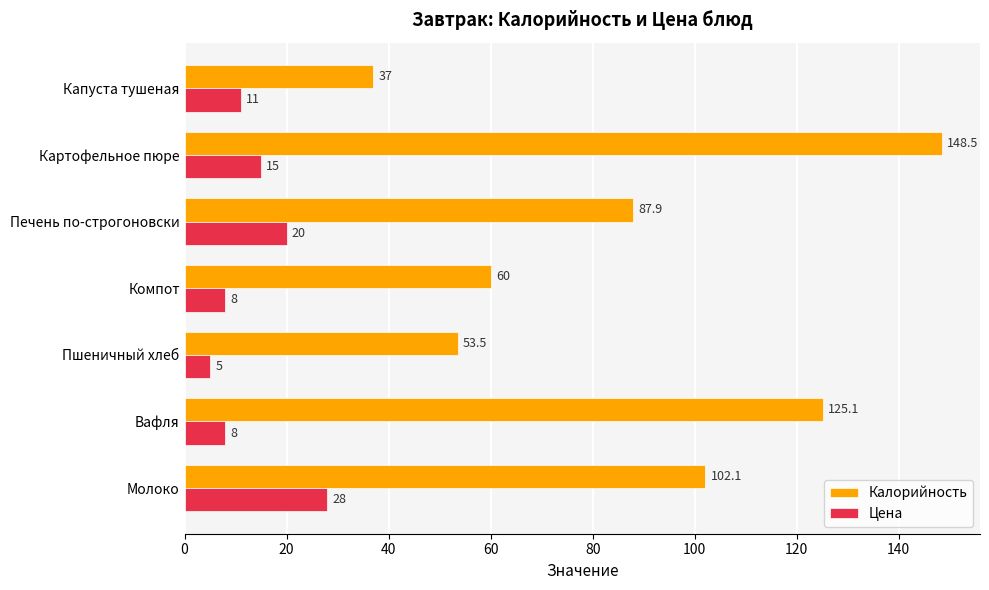

Rank the series at Картофельное пюре from lowest to highest value.

Цена, Калорийность